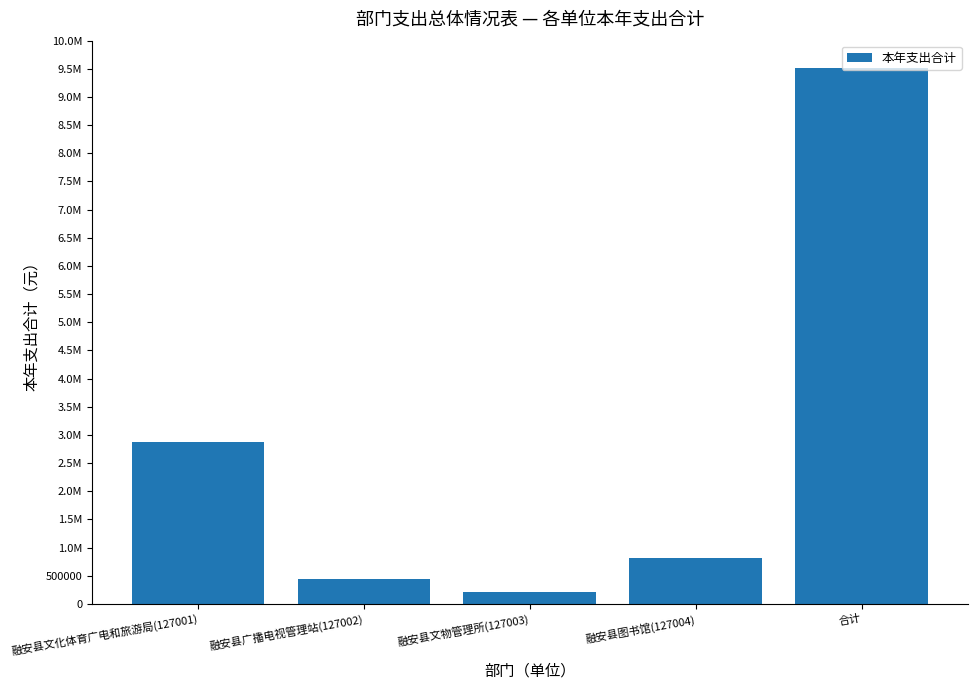

Does the chart contain any negative values?

No